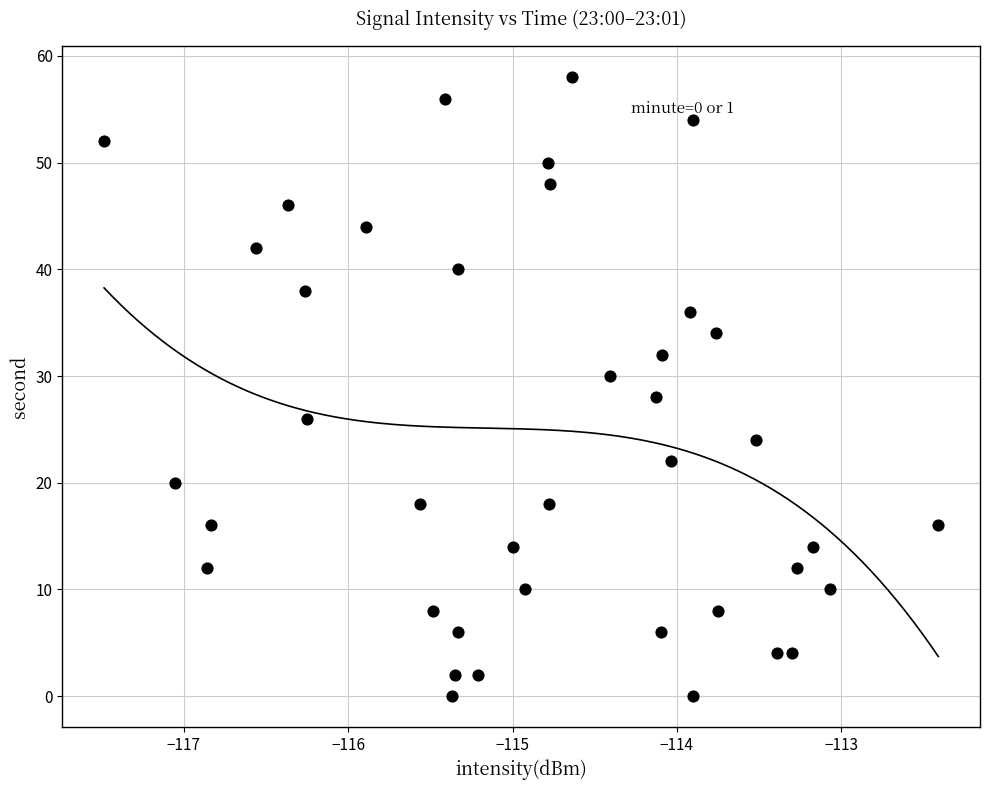

What is the range of Y values (max minus min)?

58